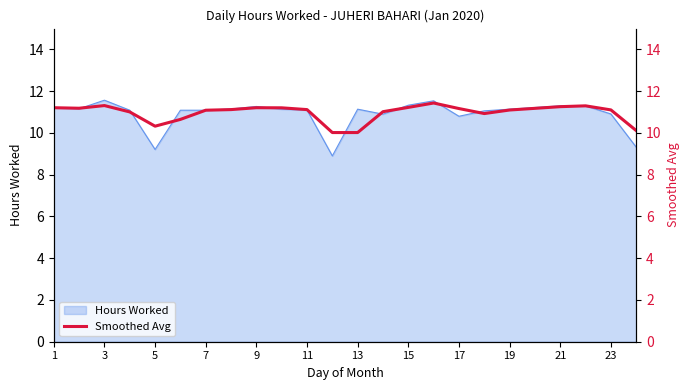

What is the highest value of the Hours Worked series?

11.6